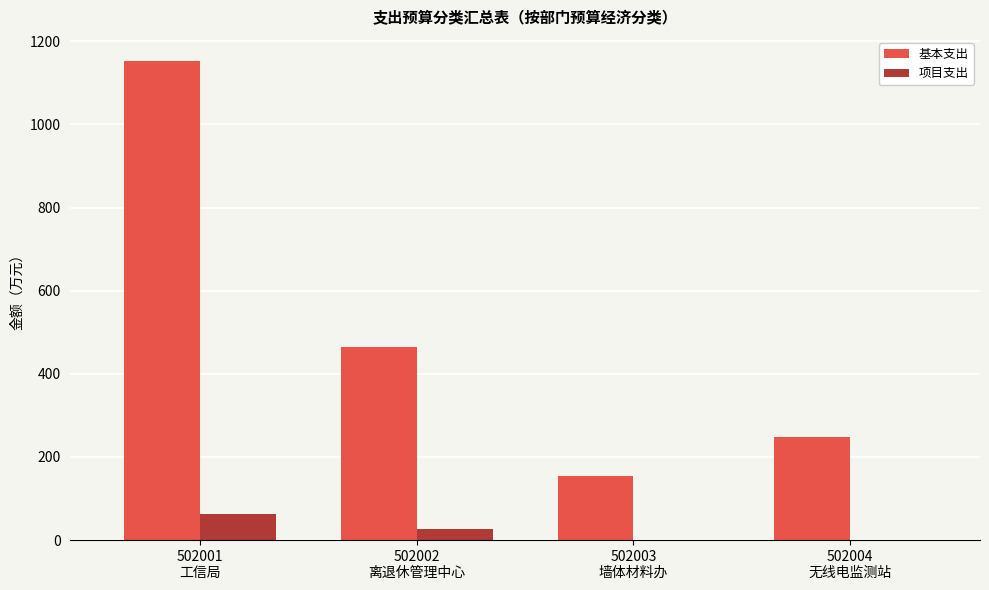

Which series has the largest total across all categories?

基本支出